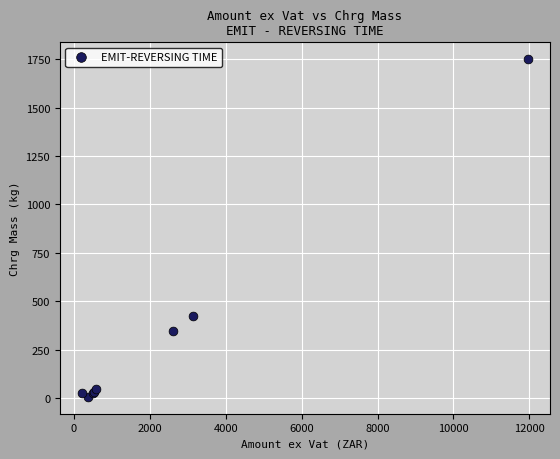

What Y value in the scatter plot is closest to 878?

425